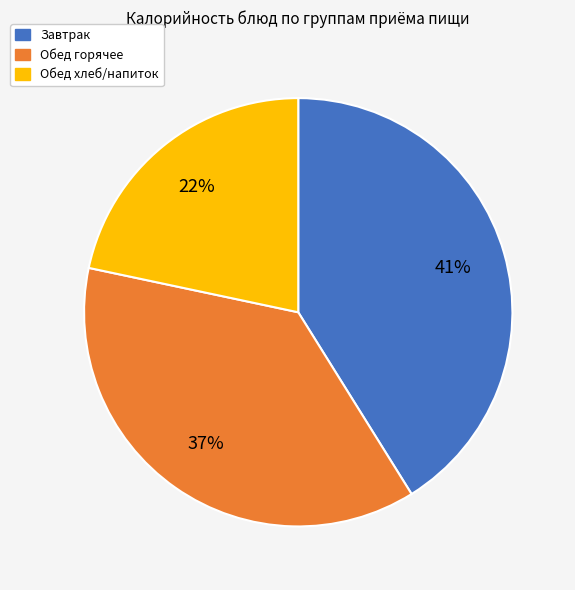

To the nearest percent, what is the difference between the largest and smallest slice percentages?

19%